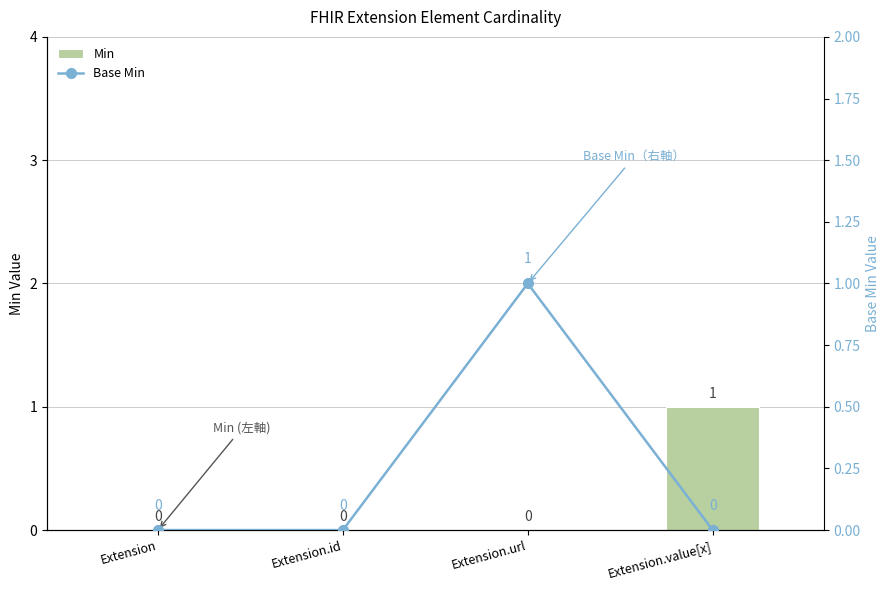

Is it true that Base Min equals 0 at Extension.id?

False